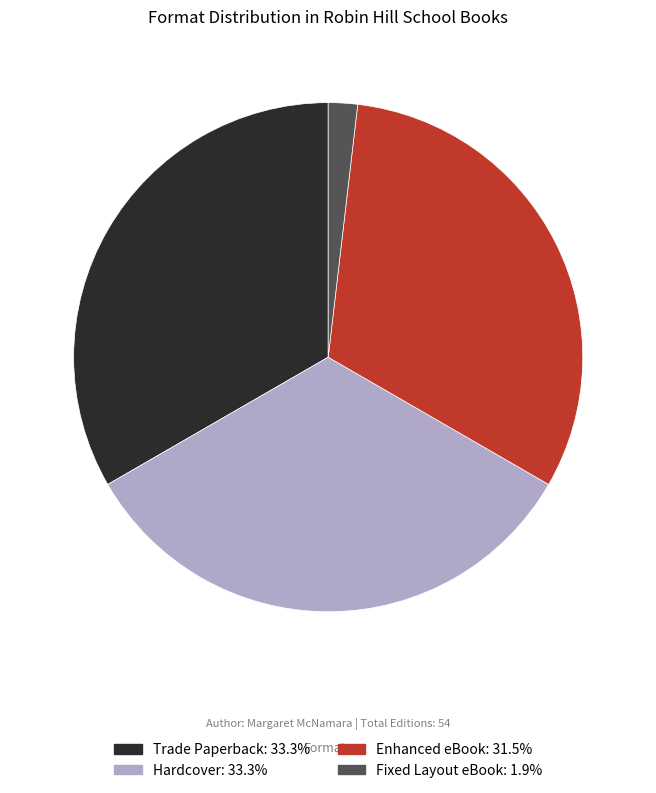

Between Trade Paperback and Fixed Layout eBook, which is larger?

Trade Paperback